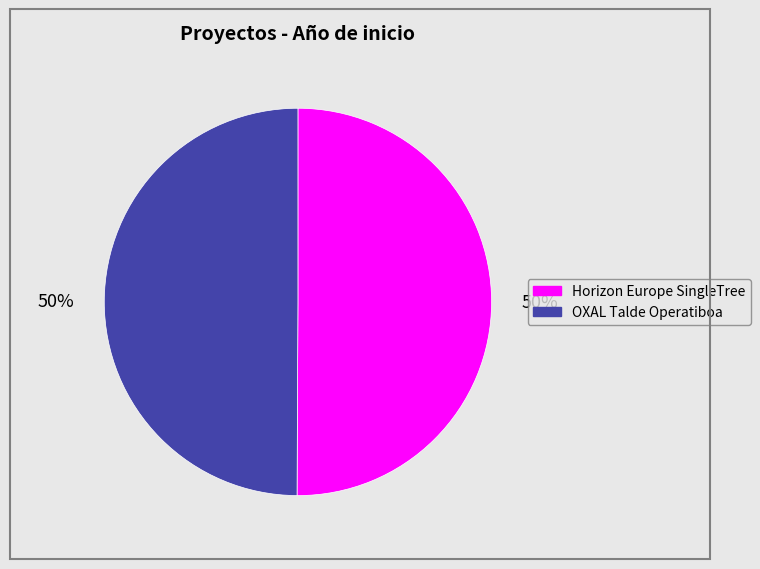

To the nearest percent, what is the combined percentage of OXAL Talde Operatiboa and Horizon Europe SingleTree?

100%